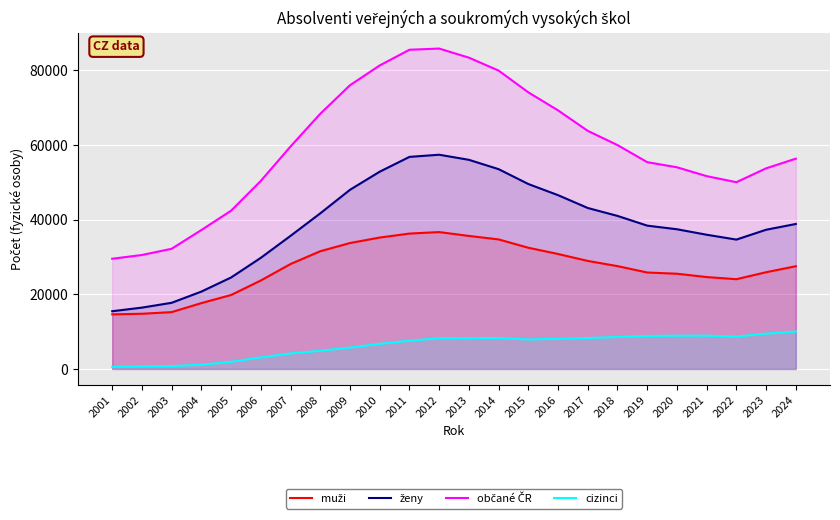

True or false: občané ČR has more than 1 points higher than both neighbors.

False